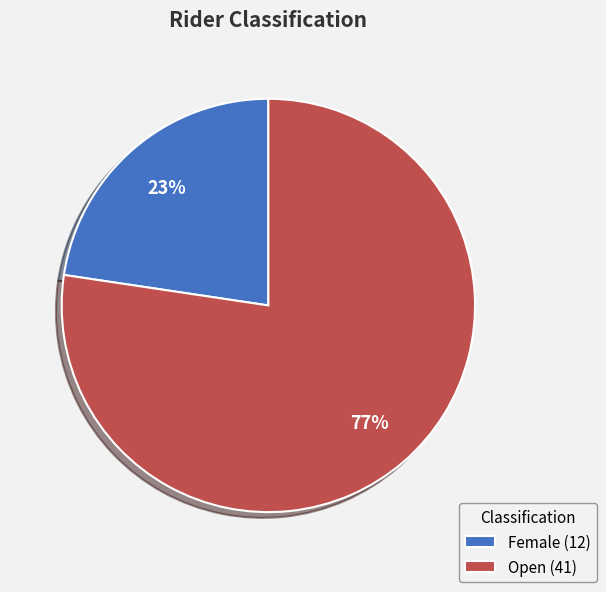

To the nearest percent, what percentage of the pie is Open?

77%